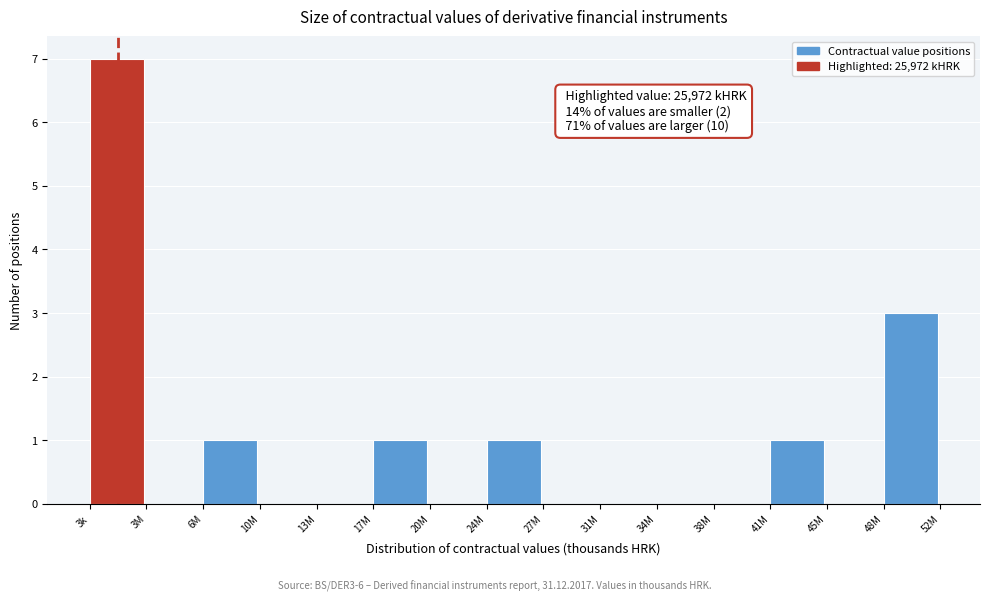

Reading left to right, list all the values displayed in this chart.

3k=7	3M=0	6M=1	10M=0	13M=0	17M=1	20M=0	24M=1	27M=0	31M=0	34M=0	38M=0	41M=1	45M=0	48M=3